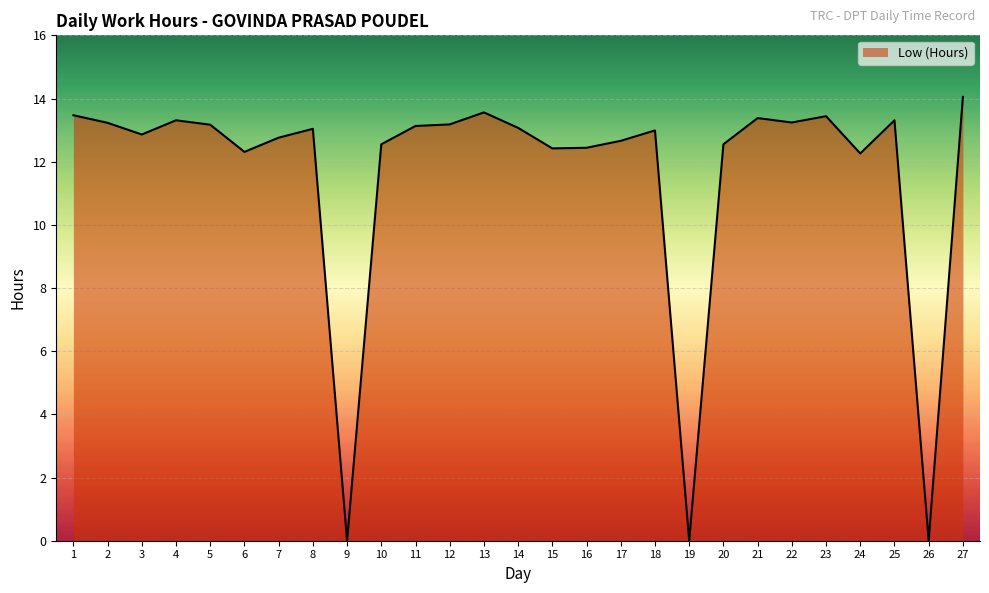

Reading left to right, list all the values displayed in this chart.

1=13.5	2=13.2	3=12.9	4=13.3	5=13.2	6=12.3	7=12.8	8=13.0	9=0.0	10=12.6	11=13.1	12=13.2	13=13.6	14=13.1	15=12.4	16=12.4	17=12.7	18=13.0	19=0.0	20=12.6	21=13.4	22=13.2	23=13.4	24=12.3	25=13.3	26=0.0	27=14.1